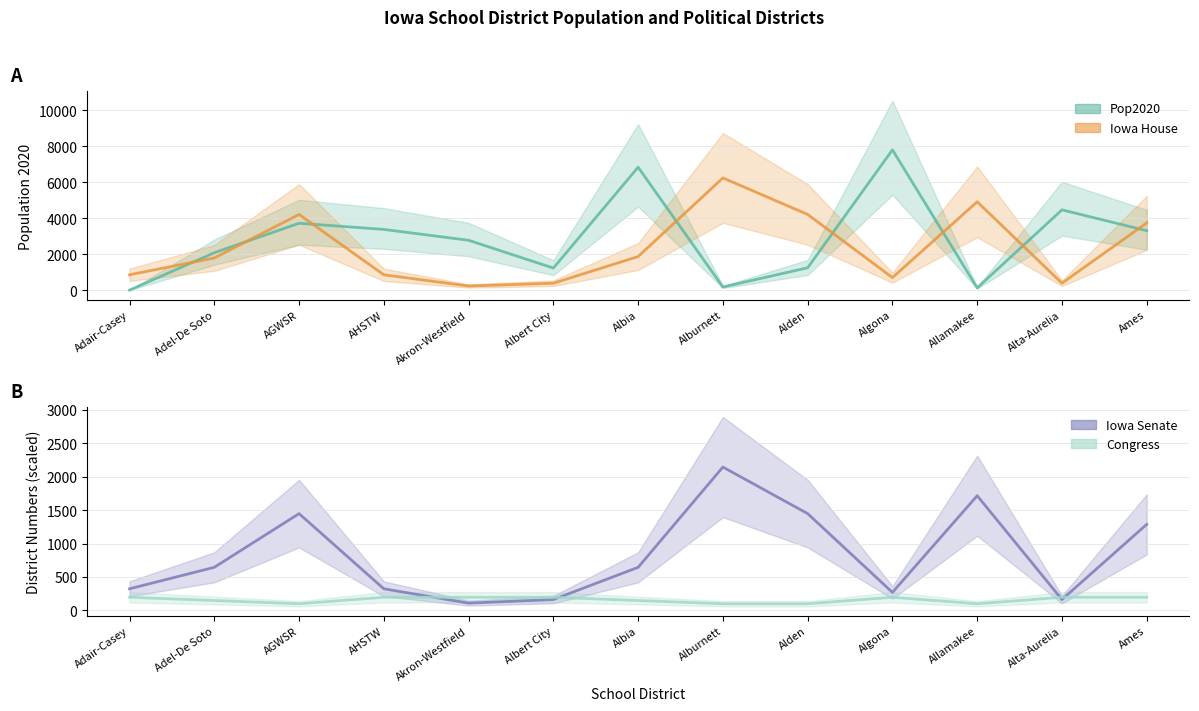

What is the approximate value of Iowa Senate at AGWSR?

1447.7